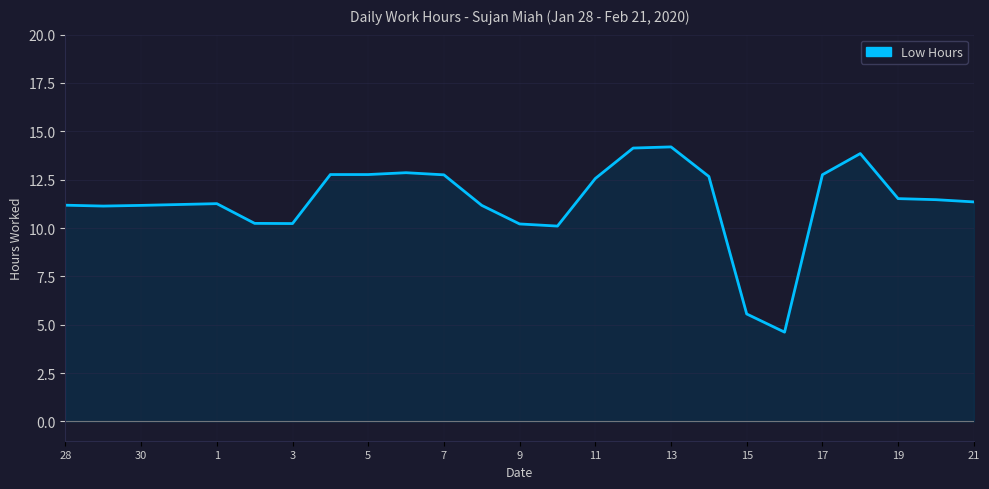

What is the greatest value displayed?

14.2